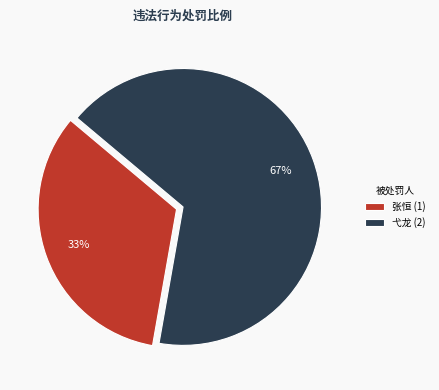

To the nearest percent, what is the combined percentage of 张恒 (1) and 弋龙 (2)?

100%